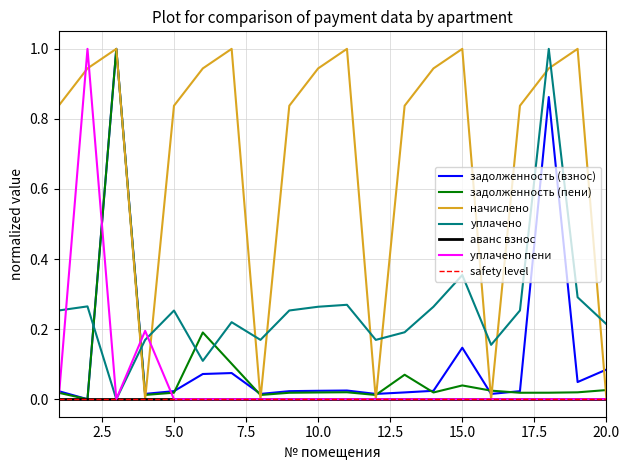

How many times do уплачено and начислено cross each other?

11